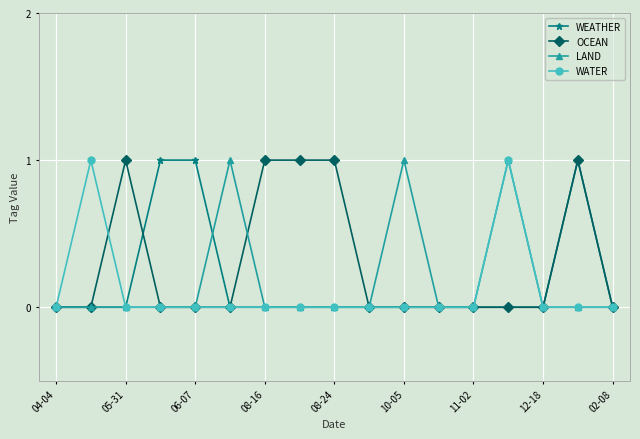

What is the value of the OCEAN point at the 8th from the left?

1